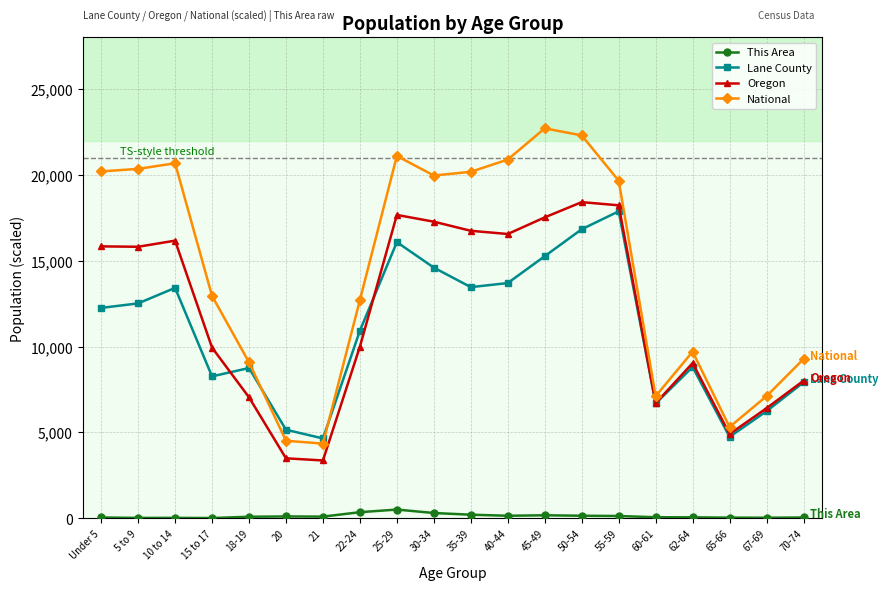

Does the chart display data point markers on the line(s)?

Yes